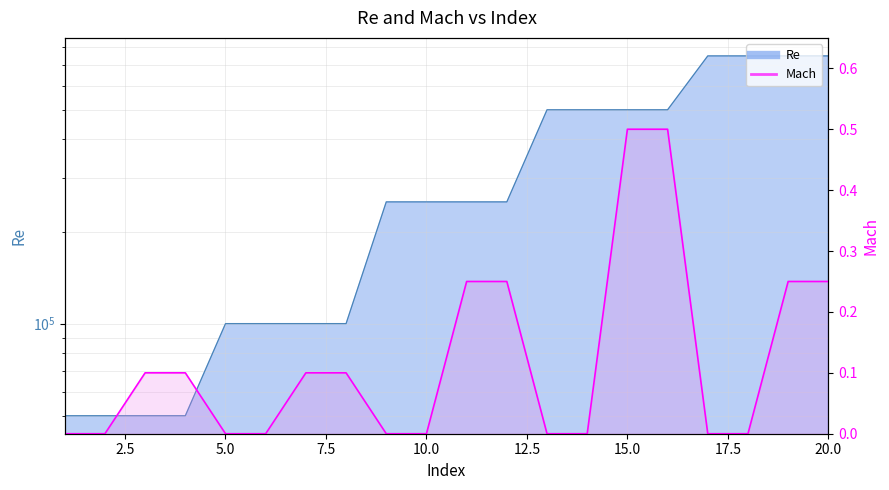

At which label does Re first exceed 250000?

13